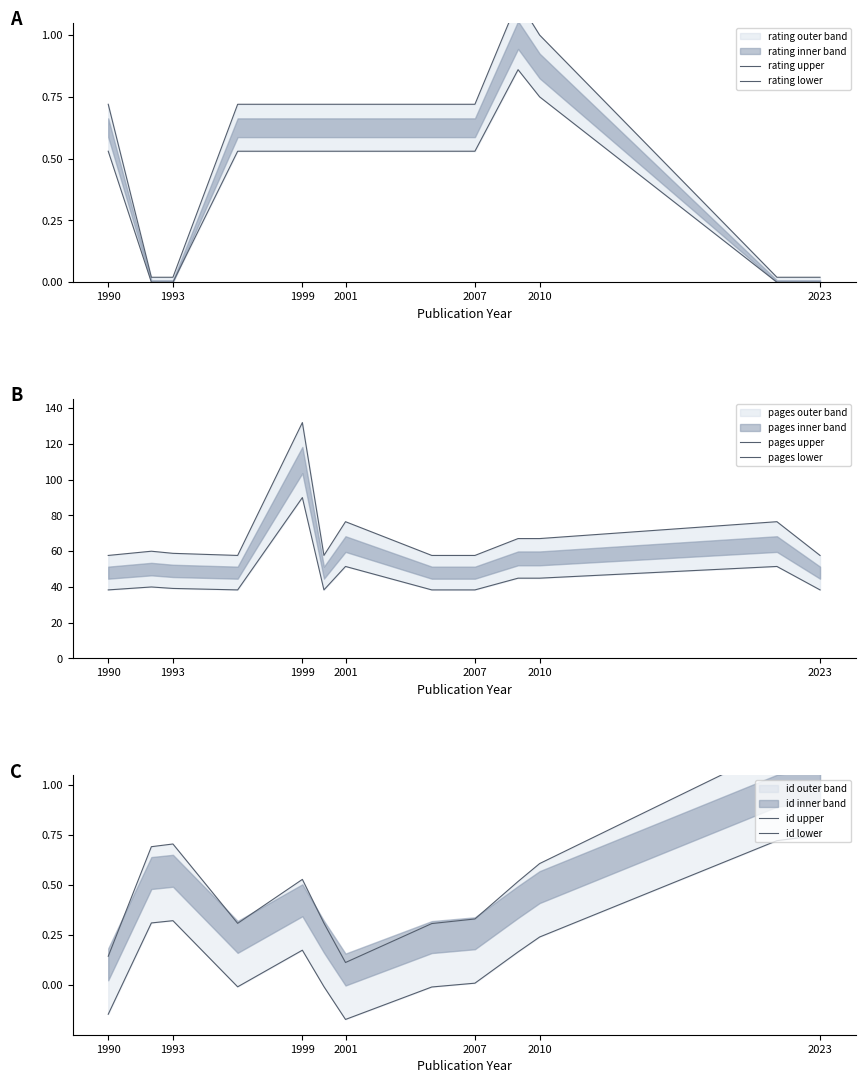

What is the total value across all series at 1993?

99.0